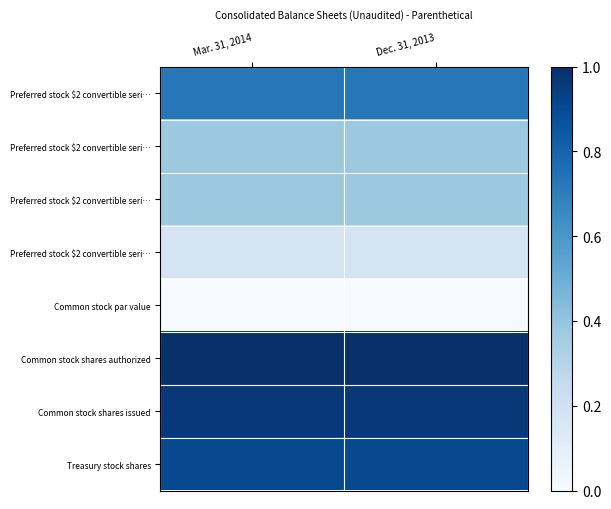

At how many categories does at least one series exceed 0?

2